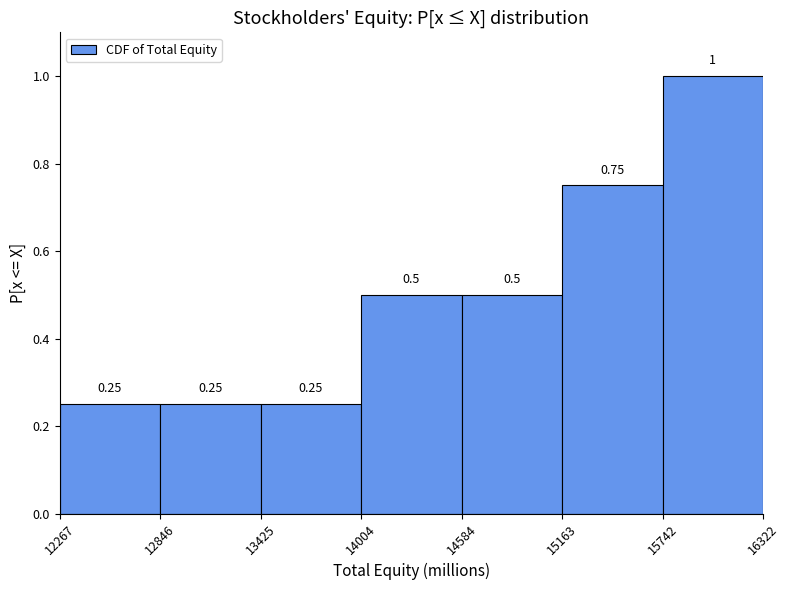

Reading left to right, transcribe this chart: for each bar, give the range it covers on the x-axis and its height.

12267 to 12846: 0.25
12846 to 13425: 0.25
13425 to 14004: 0.25
14004 to 14584: 0.50
14584 to 15163: 0.50
15163 to 15742: 0.75
15742 to 16322: 1.00